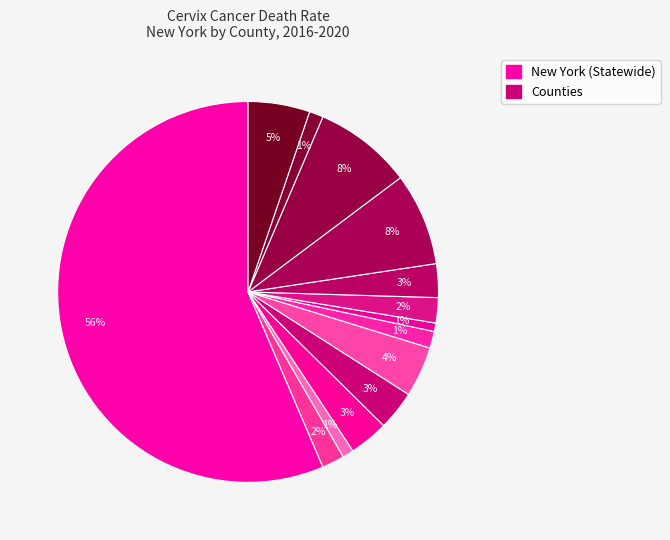

Which category has the biggest portion of the pie?

New York